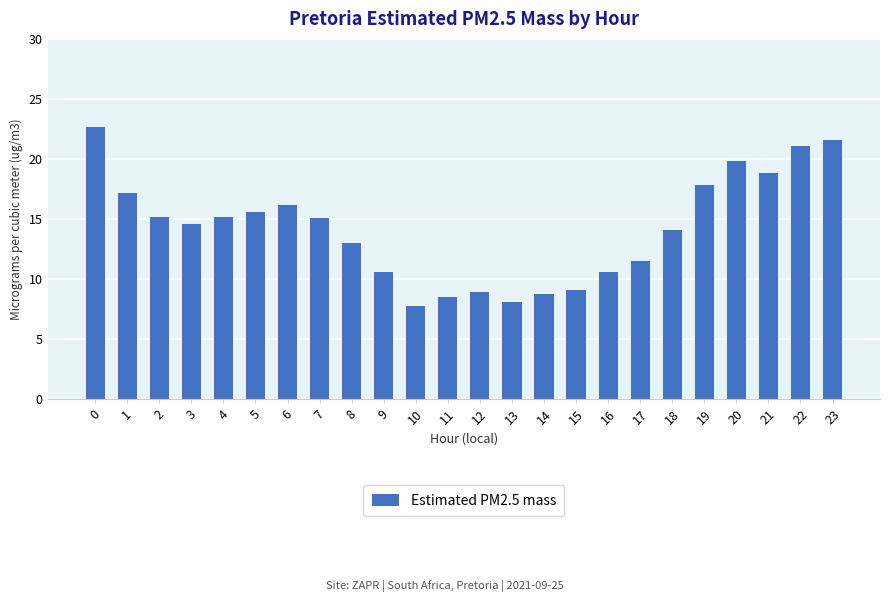

What is the ratio of the value at 13 to the value at 1?

0.5